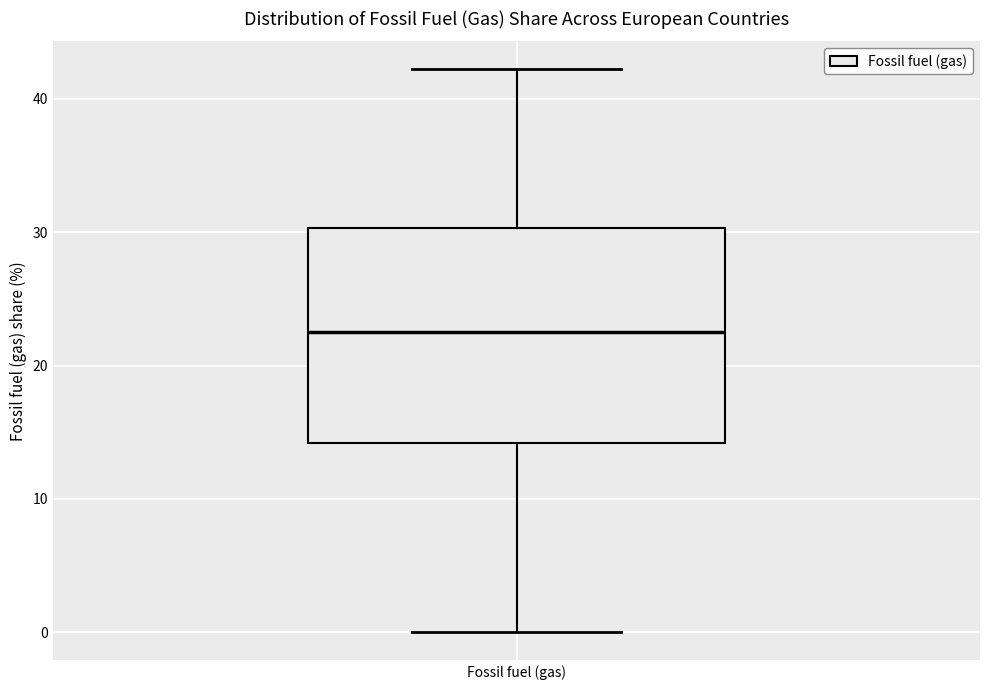

Where does the upper whisker of the box for Fossil fuel (gas) end on the y-axis? The values are not printed on the chart, so give them approximately, as read against the axis.

42